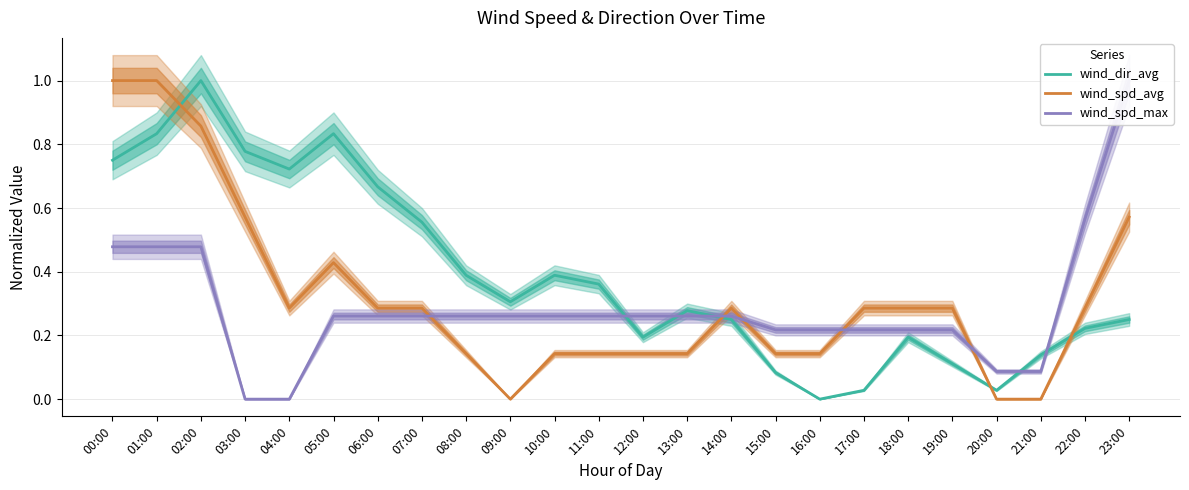

Is it true that wind_spd_max equals 0.4 at 11:00?

False